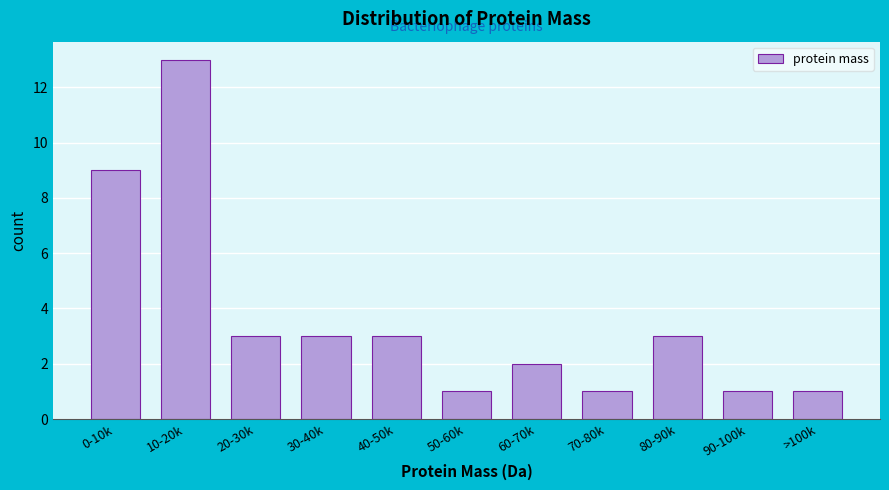

Reading right to left, transcribe all the data shown in this chart.

>100k=1	90-100k=1	80-90k=3	70-80k=1	60-70k=2	50-60k=1	40-50k=3	30-40k=3	20-30k=3	10-20k=13	0-10k=9